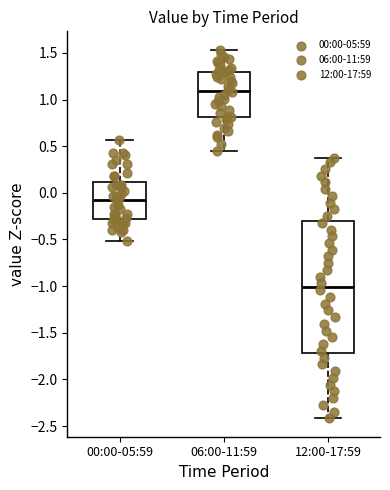

Which box's median line is the highest?

06:00-11:59